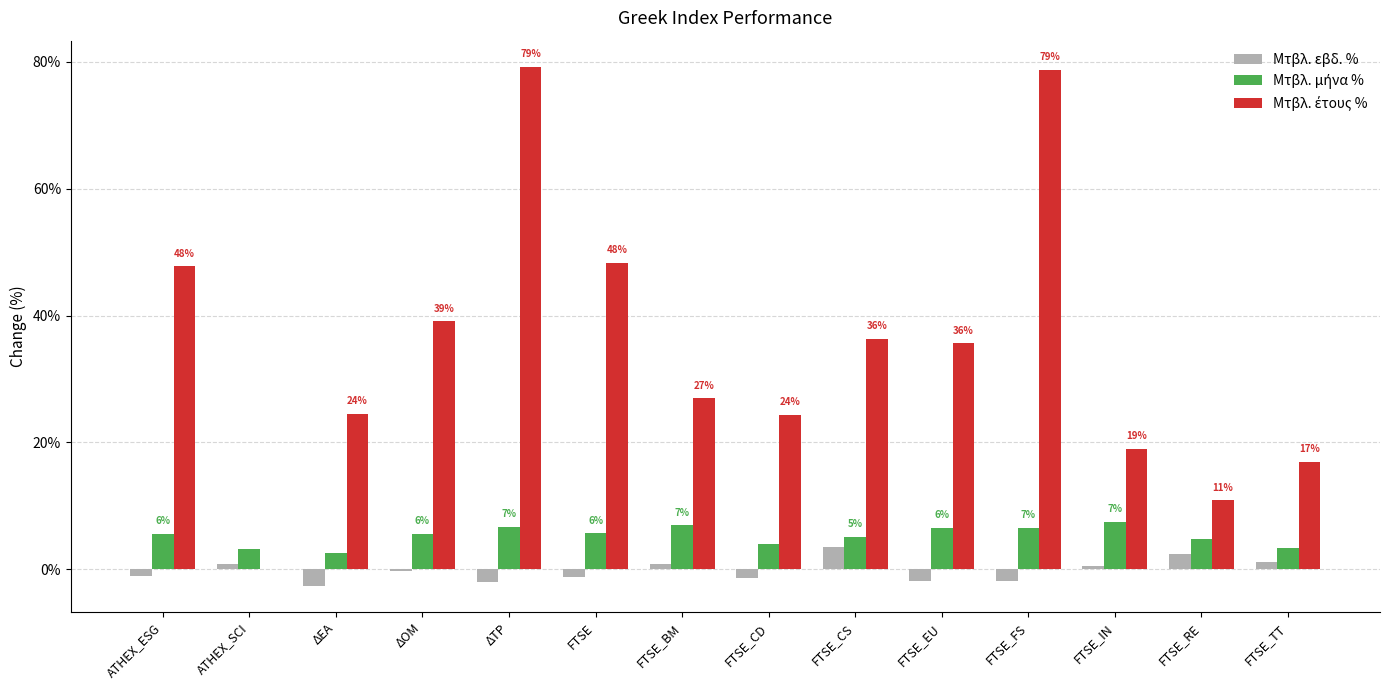

At which label does Μτβλ. μήνα % reach its peak?

FTSE_IN